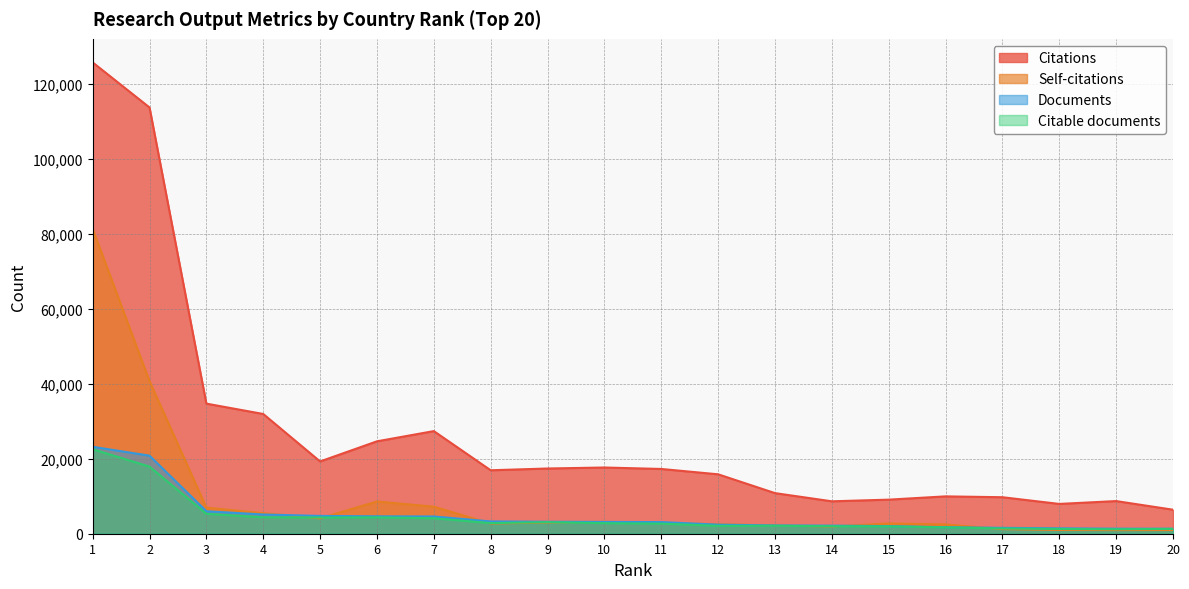

At which category does Self-citations reach its first local valley?

5